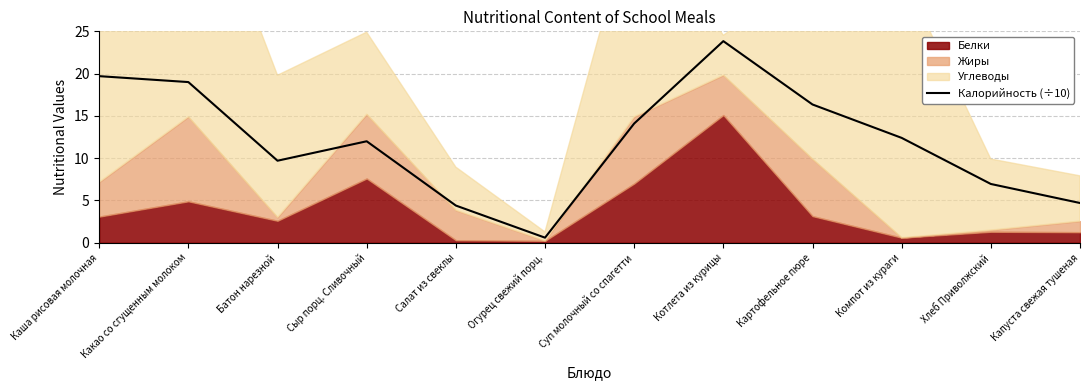

What is the change in value from Каша рисовая молочная to Котлета из курицы?

+4.1